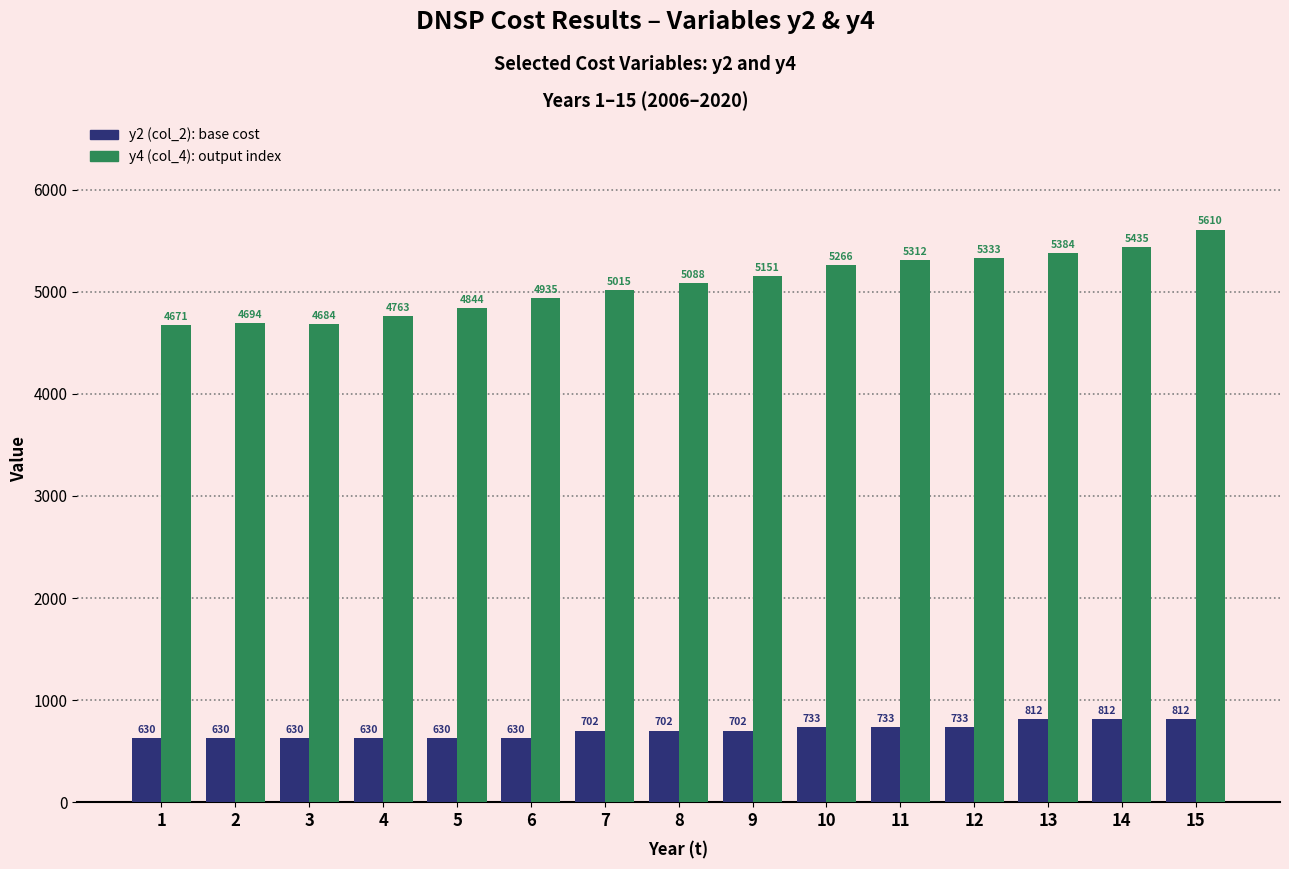

Does the chart contain any negative values?

No